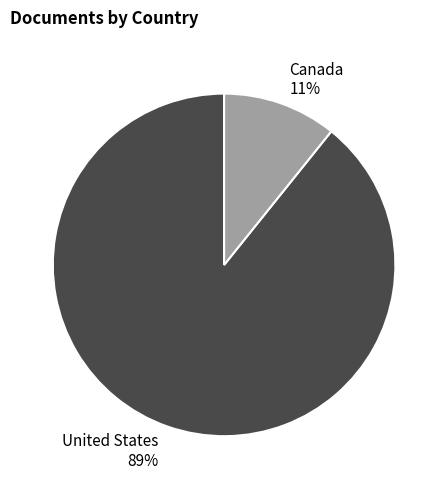

What is the smallest slice in the pie chart?

Canada